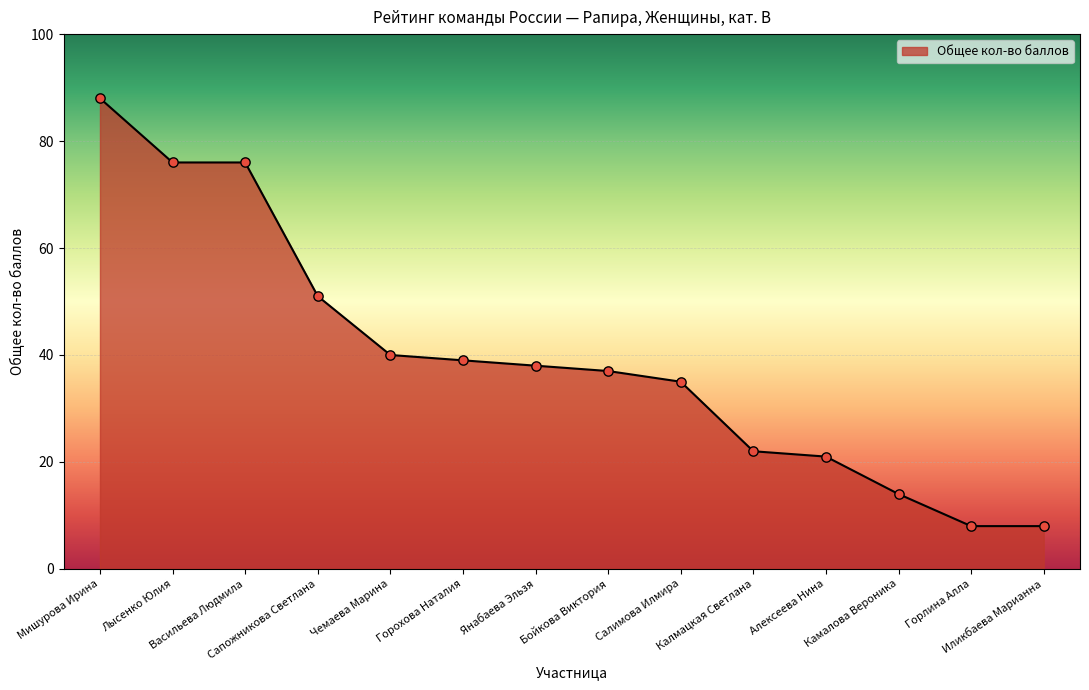

What is the change in value from Лысенко Юлия to Янабаева Эльзя?

-38